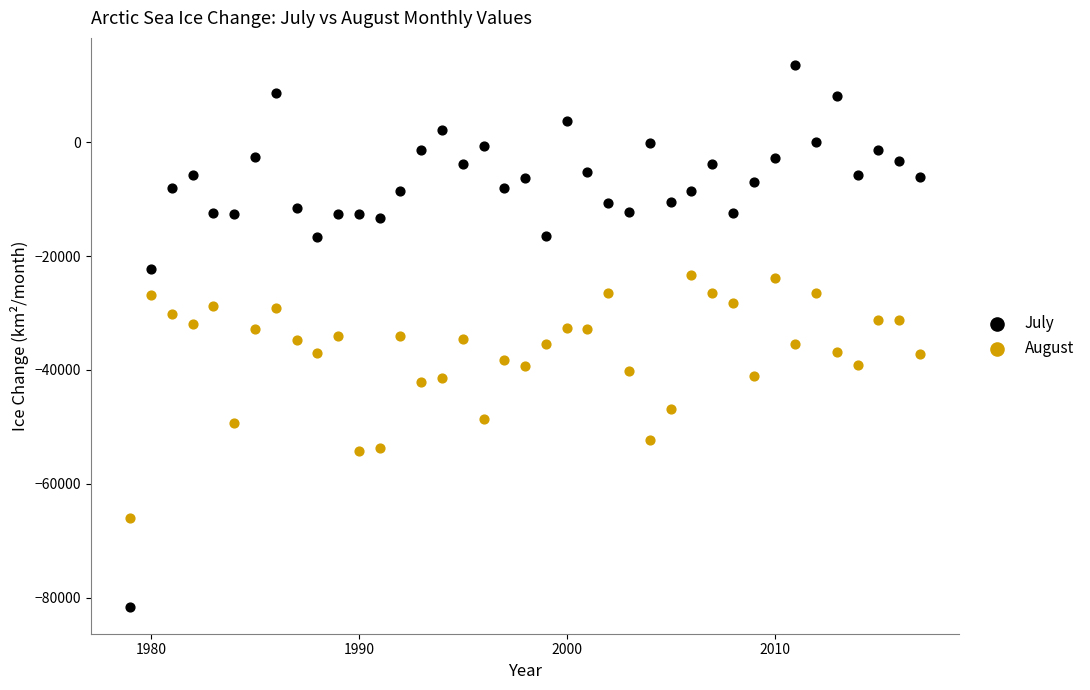

Which series reaches the minimum Y coordinate?

July